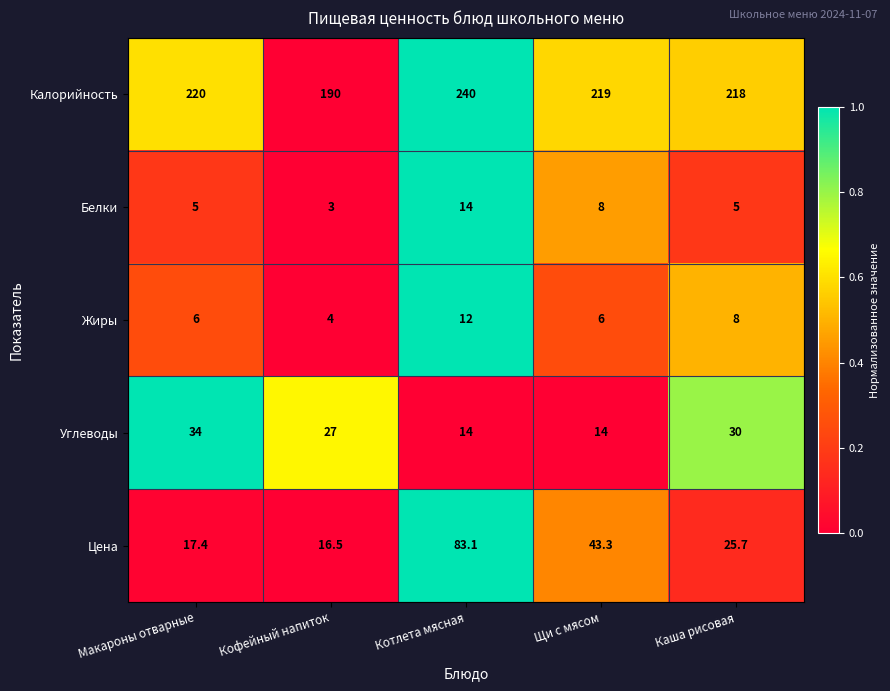

At Кофейный напиток, list the series in order from smallest to largest.

Белки, Жиры, Цена, Углеводы, Калорийность